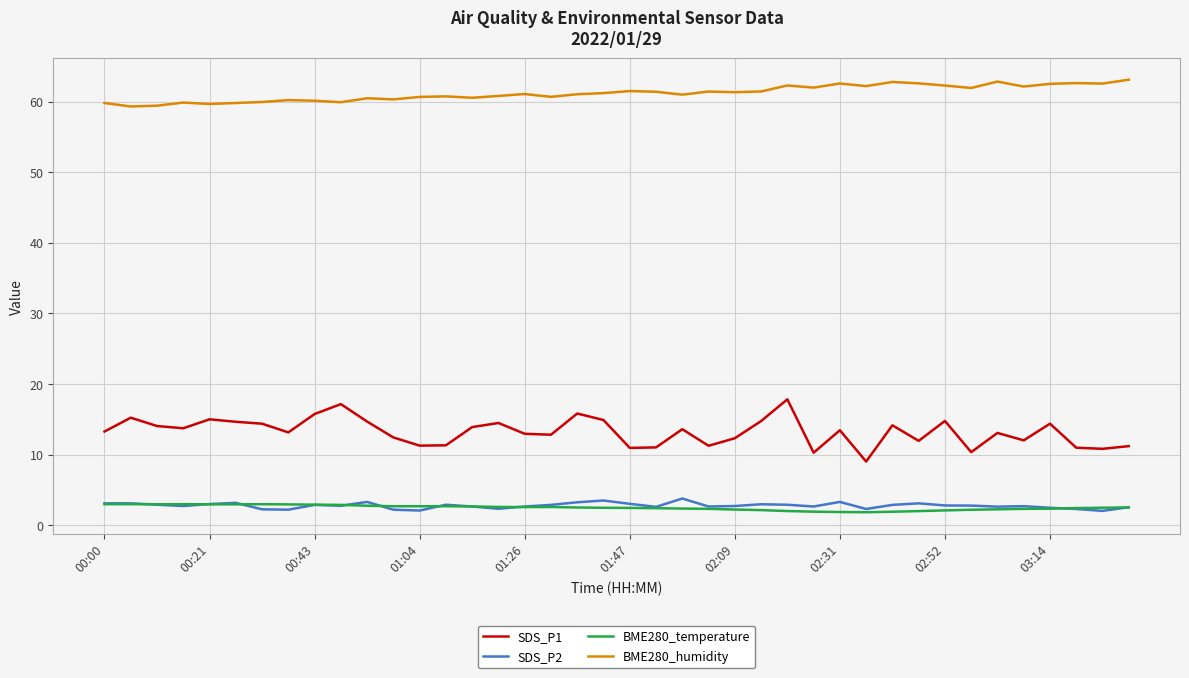

Which series has the widest spread of values?

SDS_P1